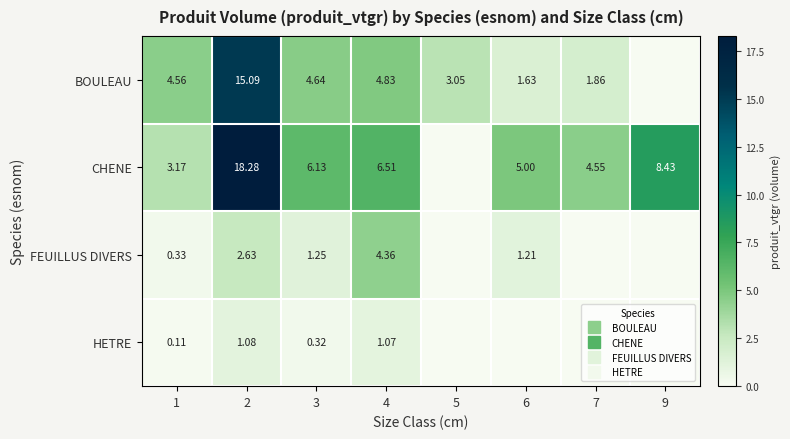

Which has a higher value, 1 or 5?

1